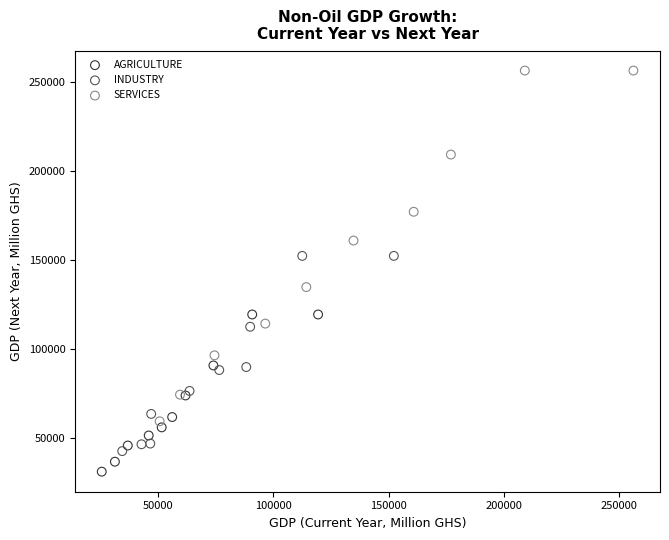

Which series contains the highest Y value?

SERVICES